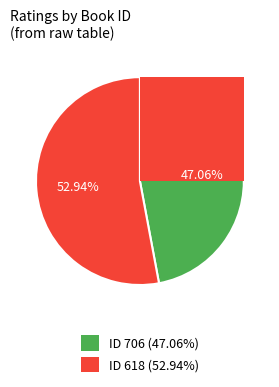

How many segments does this pie chart have?

2